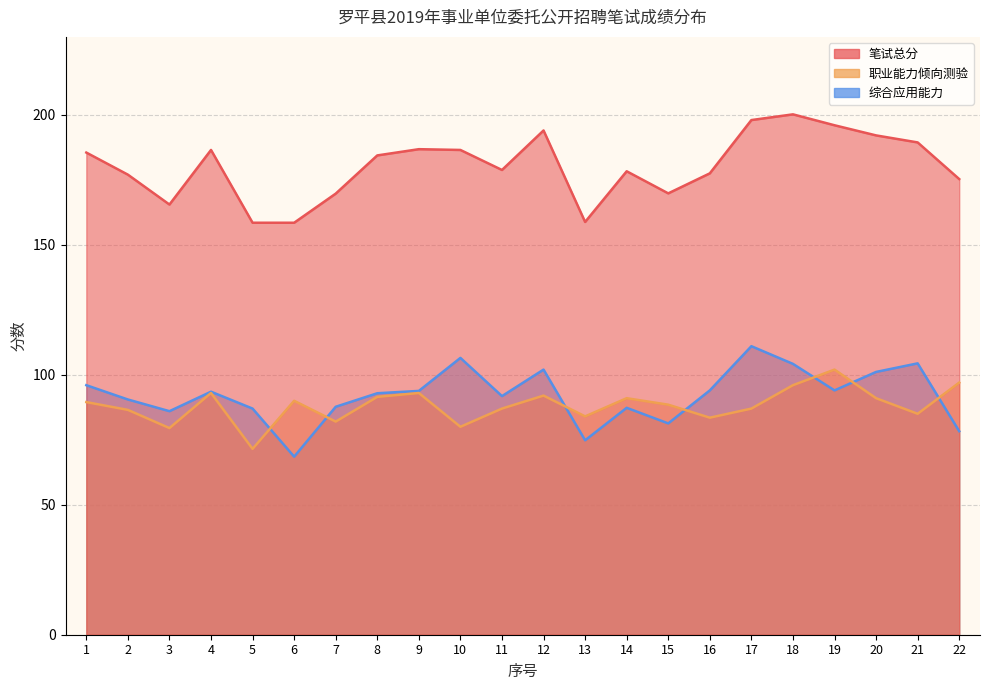

How many data points in 笔试总分 are above 184?

11